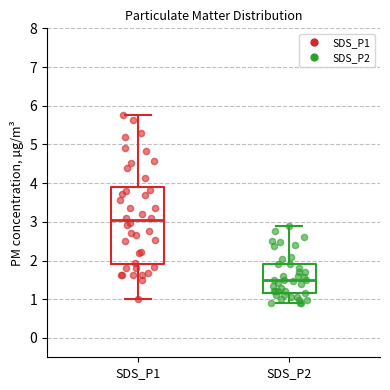

Which box has the lowest median line?

SDS_P2